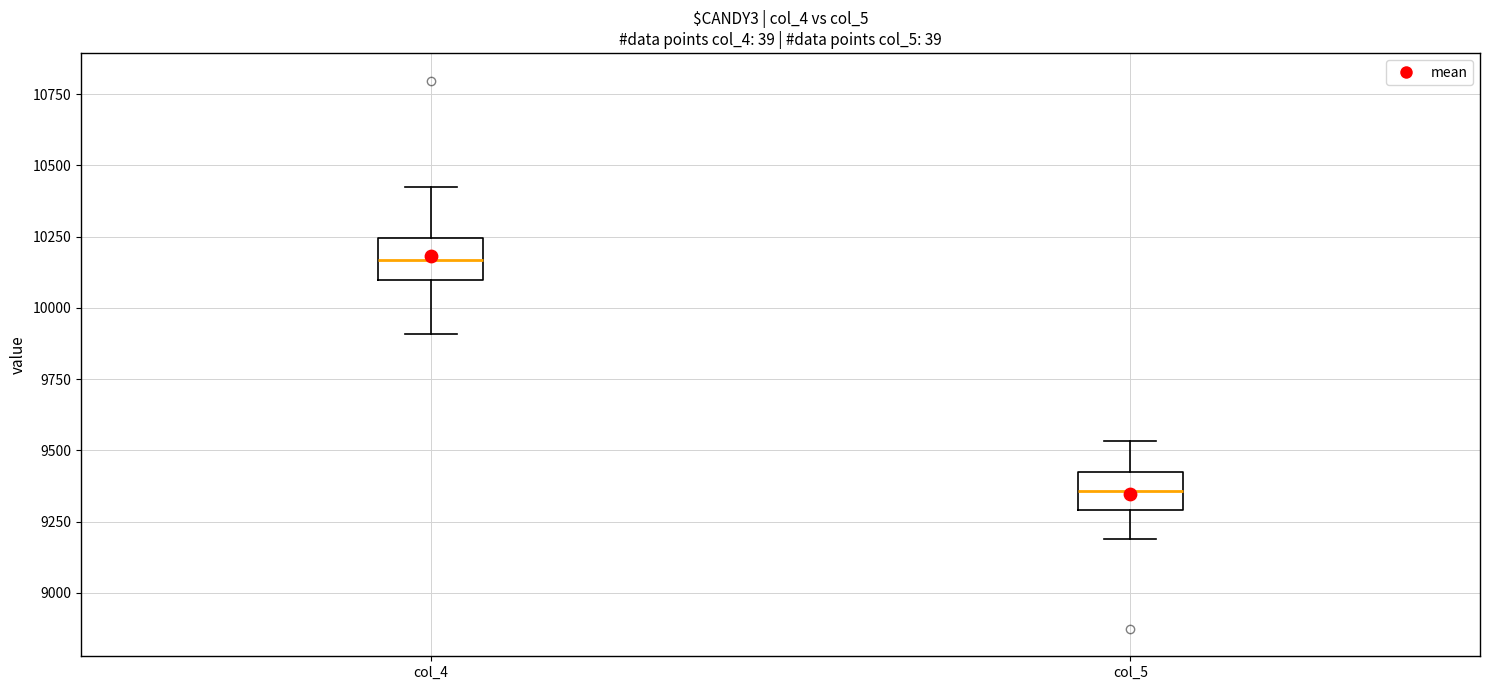

Where does the lower whisker of the box for col_5 end on the y-axis? The values are not printed on the chart, so give them approximately, as read against the axis.

9200